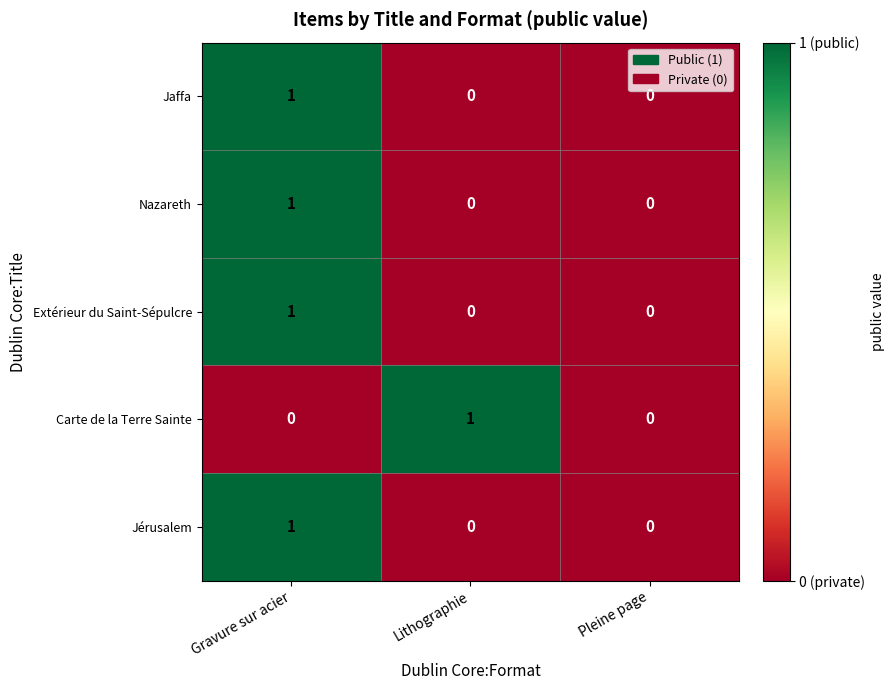

Reading left to right, what are all the values shown in this chart?

Jaffa: 1	0	0
Nazareth: 1	0	0
Extérieur du Saint-Sépulcre: 1	0	0
Carte de la Terre Sainte: 0	1	0
Jérusalem: 1	0	0